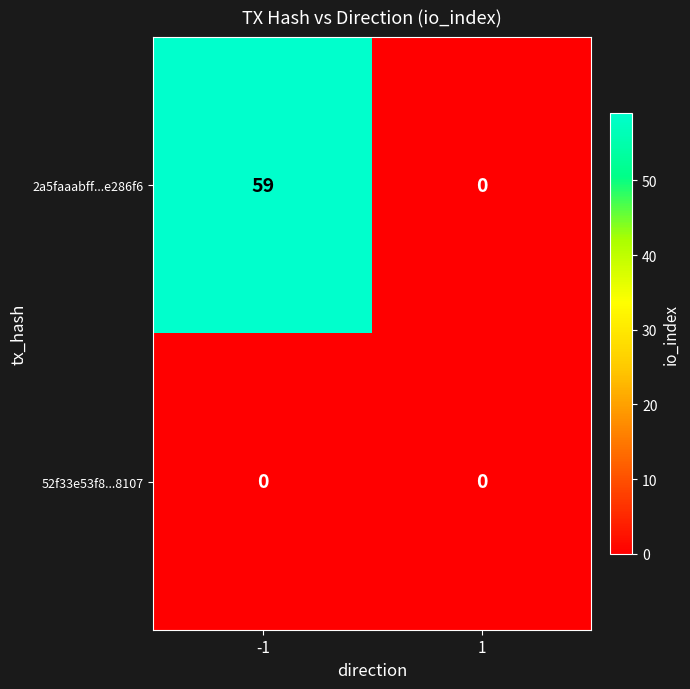

Reading left to right, extract all data points from this chart.

2a5faaabff...e286f6: -1=59	1=0
52f33e53f8...8107: -1=0	1=0